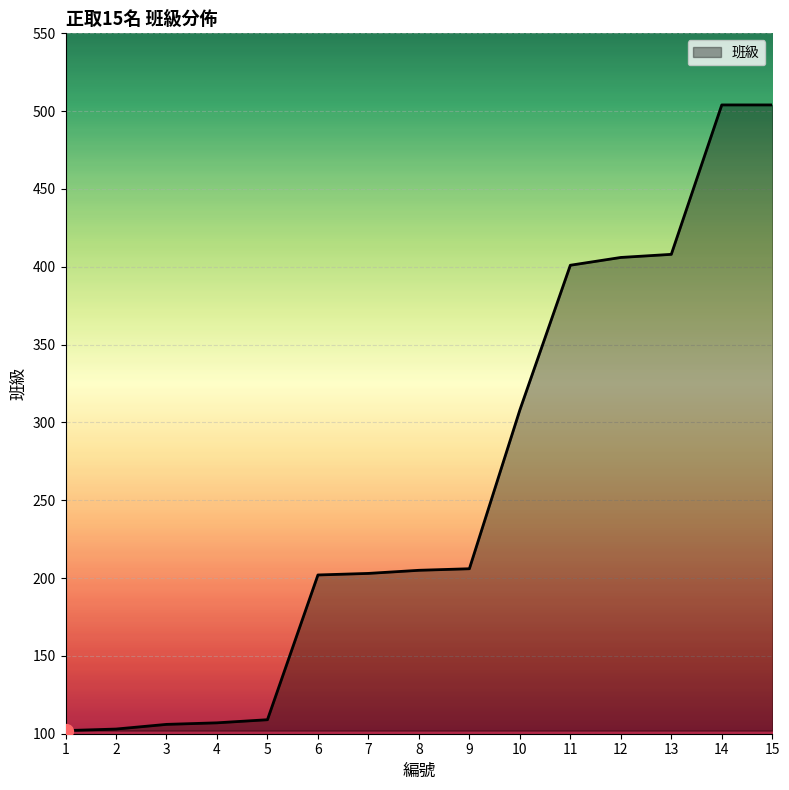

Which has a higher value, 10 or 4?

10